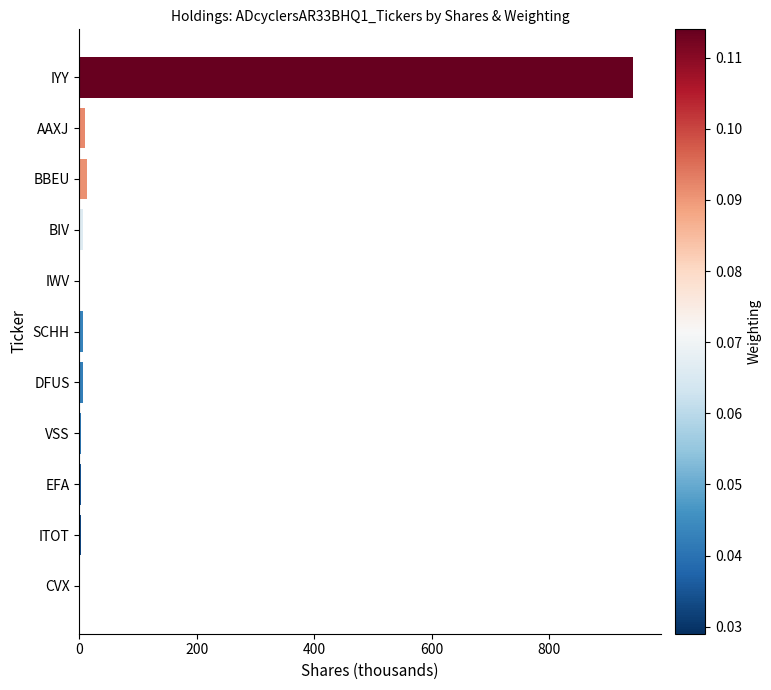

What is the maximum value shown in the chart?

943.0